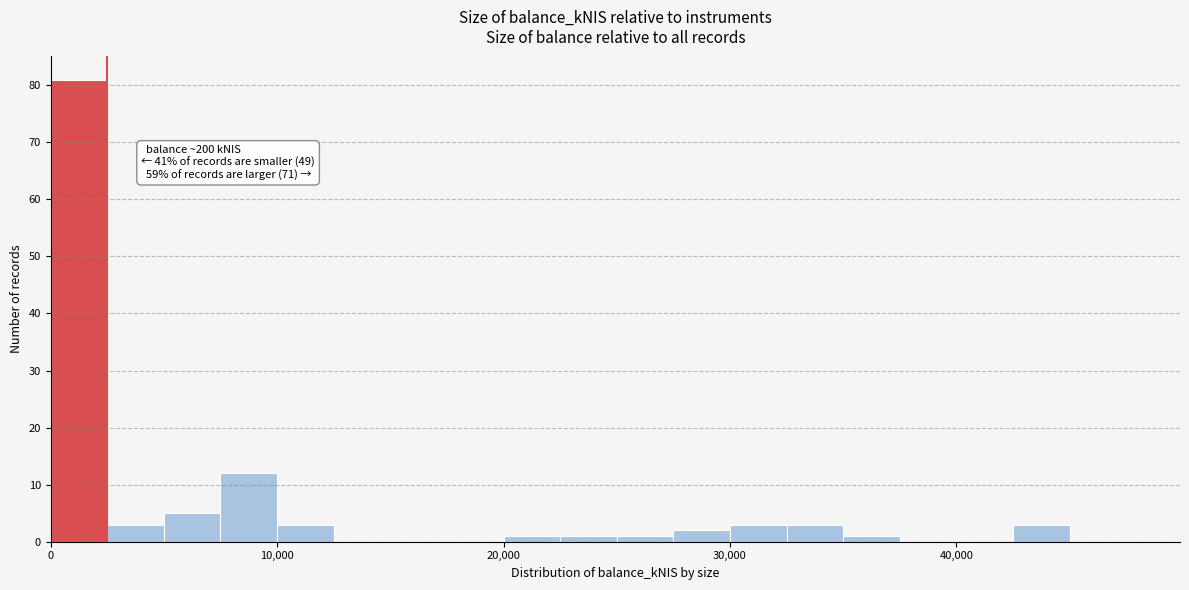

Read against the x-axis, roughly where is the centre of the tallest bar?

1000